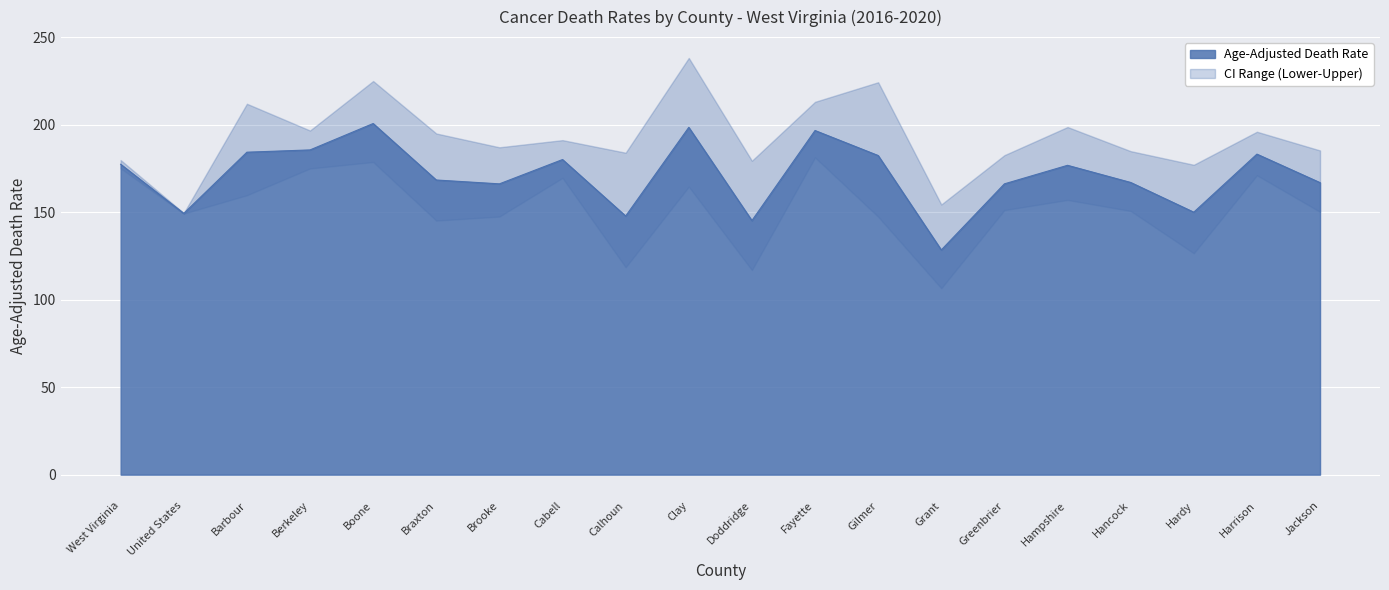

Where does the Lower CI series first go above 151?

West Virginia